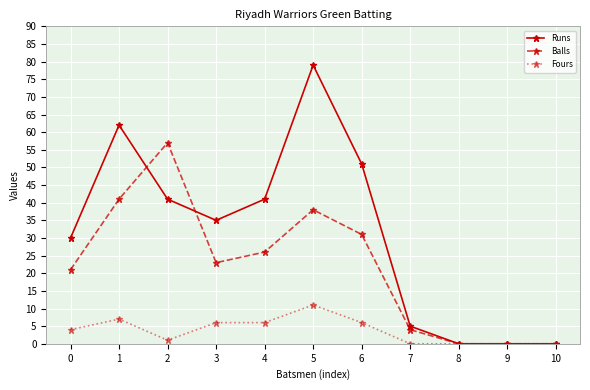

Between 1 and 8, which series saw the biggest shift?

Runs